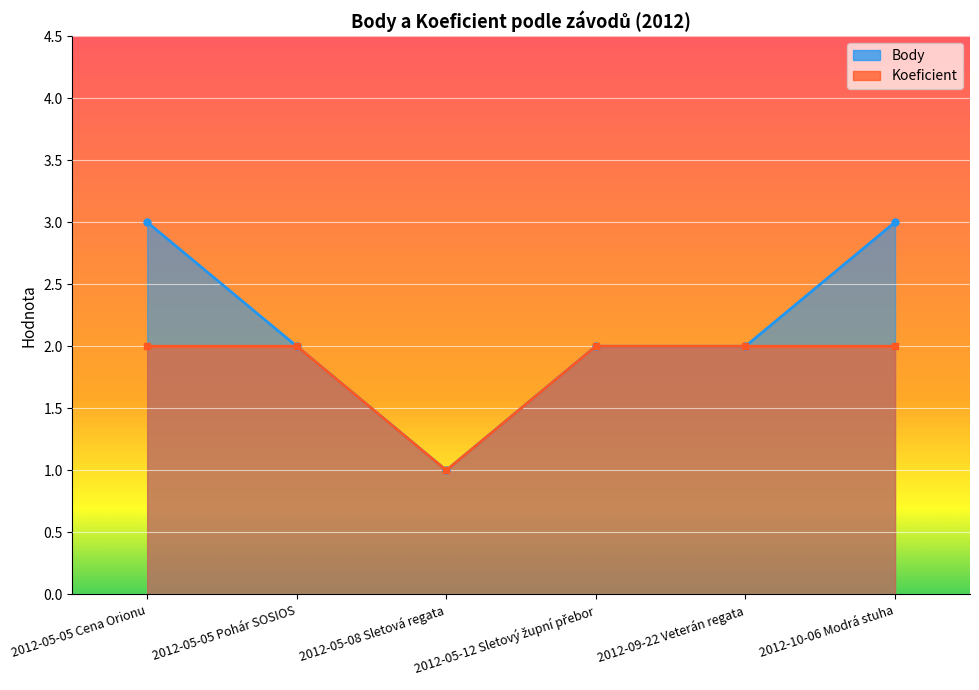

At 2012-05-08 Sletová regata, list the series in order from smallest to largest.

Body, Koeficient